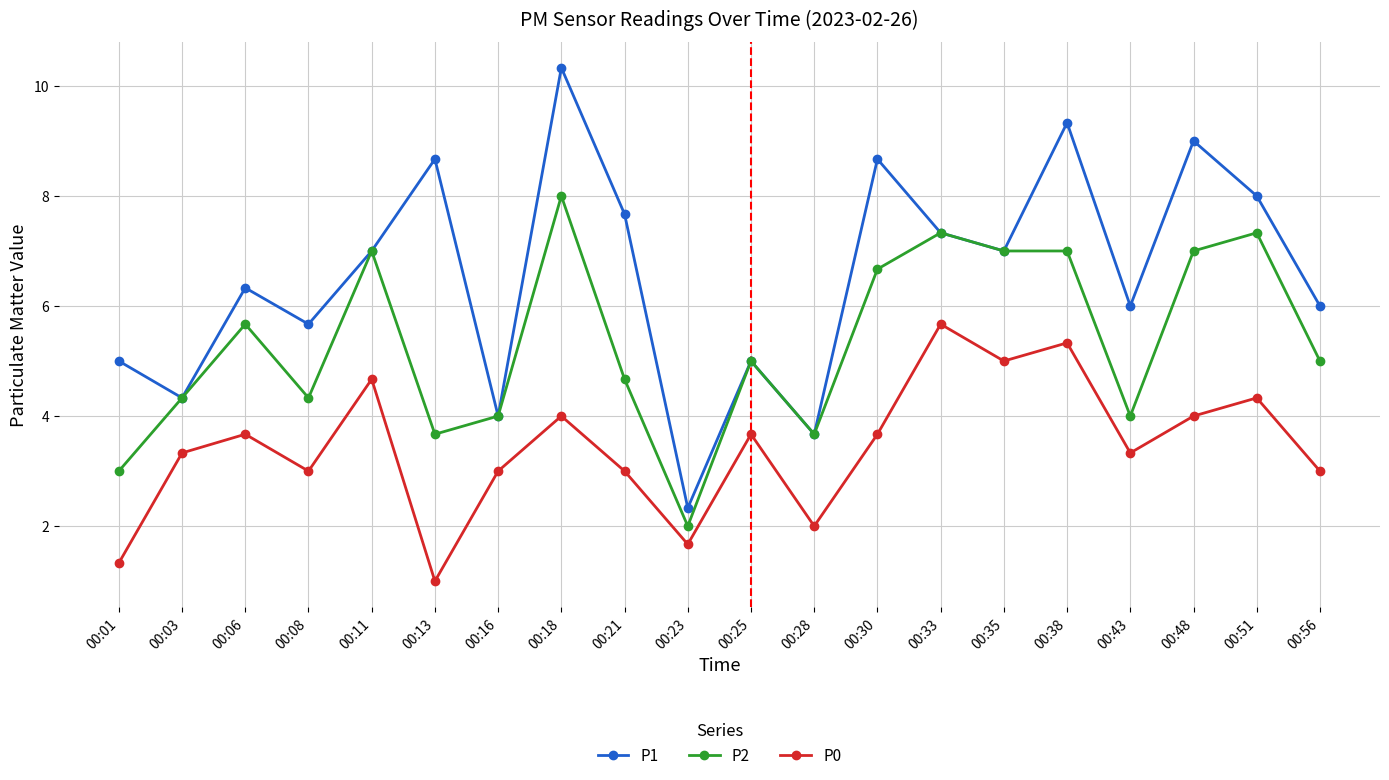

How many data points in P1 are less than 7?

10